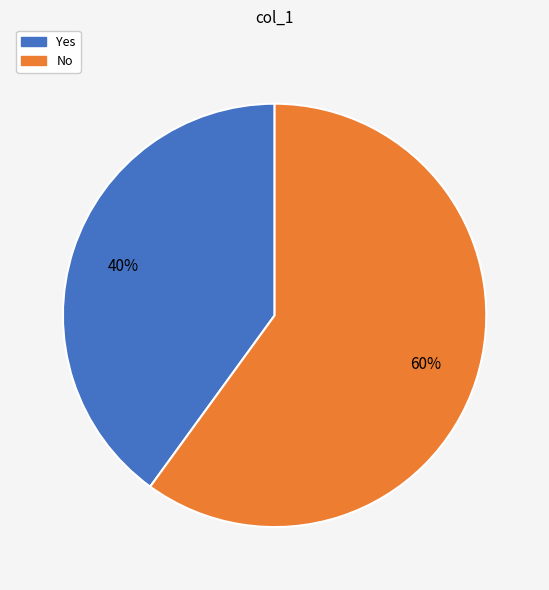

To the nearest percent, what percentage of the pie is Yes?

40%